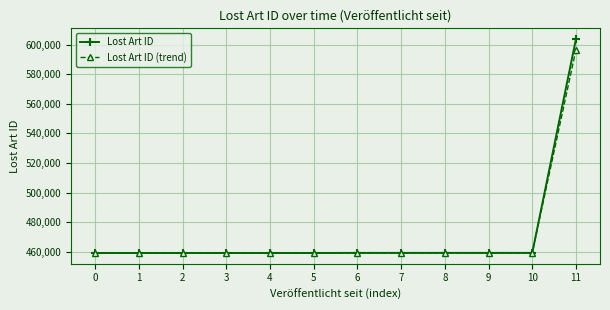

What is the sum of the Lost Art ID values at 8 and 6?

918541.0